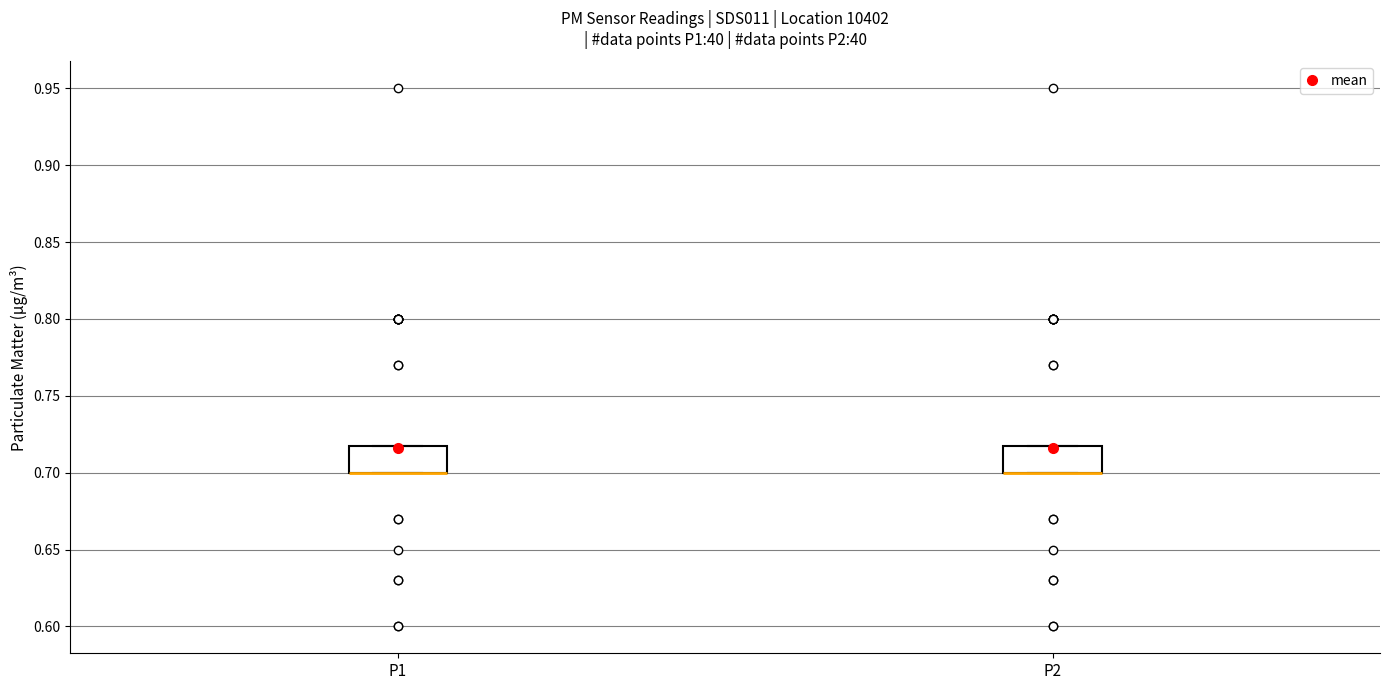

Where is the lower edge of the box for P1 on the y-axis? The values are not printed on the chart, so give them approximately, as read against the axis.

0.70